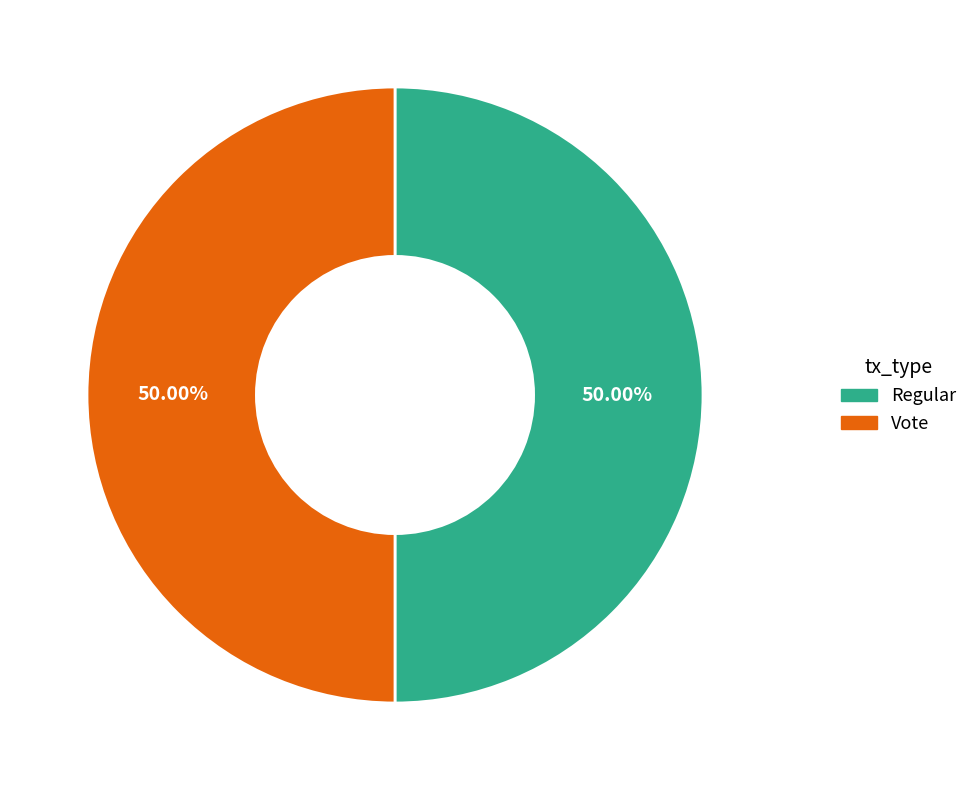

To the nearest percent, what is the combined percentage of Vote and Regular?

100%